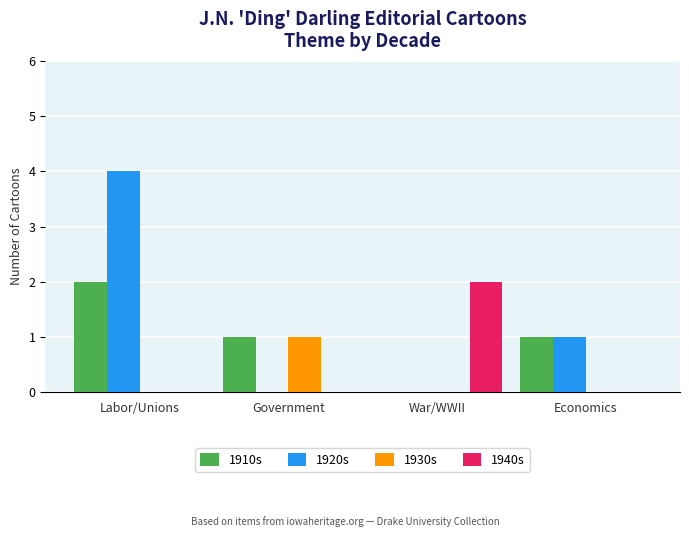

What is the maximum value shown in the chart?

4